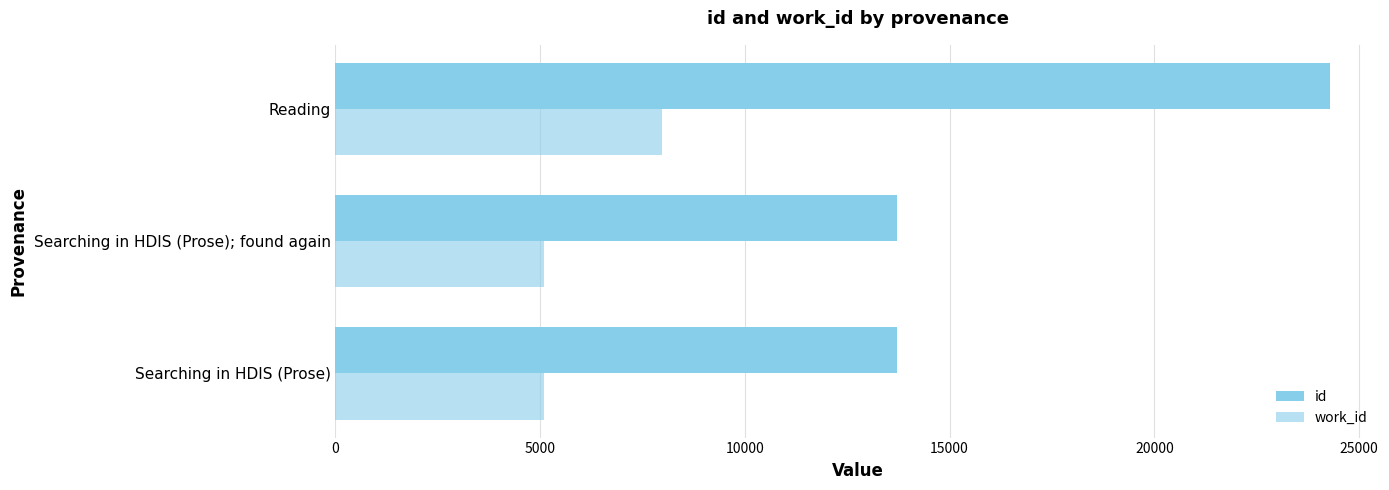

Which series has the largest total across all categories?

id